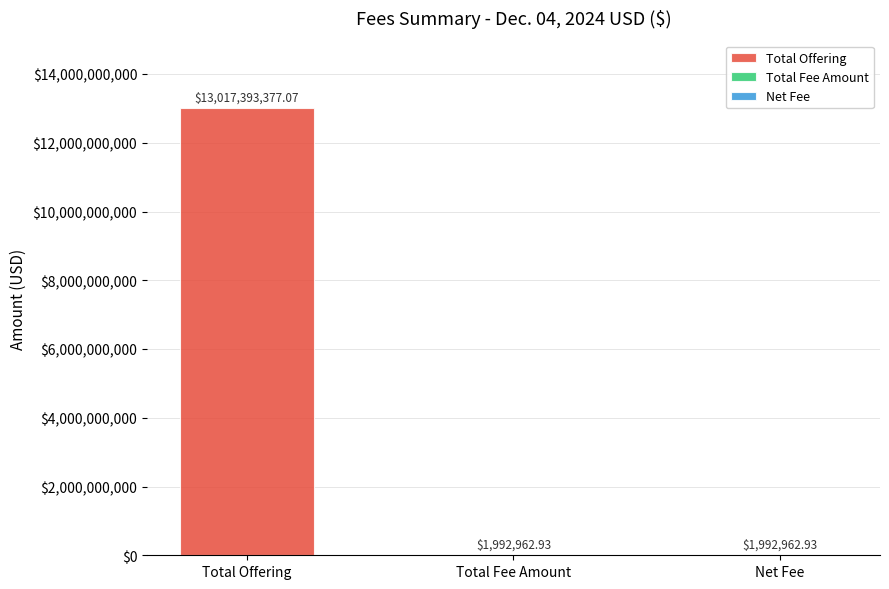

What is the label of the 3rd bar from the right?

Total Offering